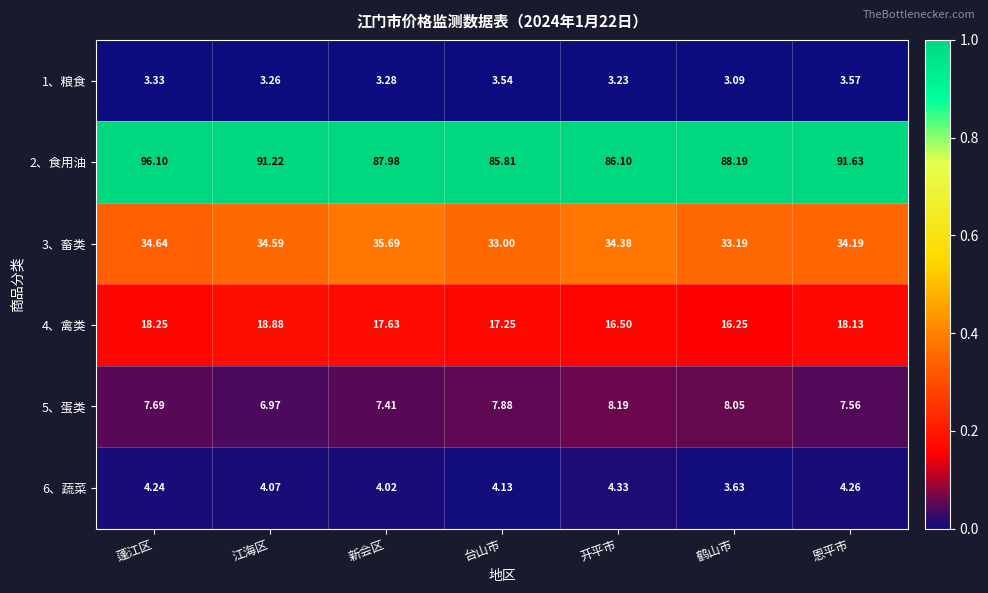

Which series has the widest spread of values?

2、食用油